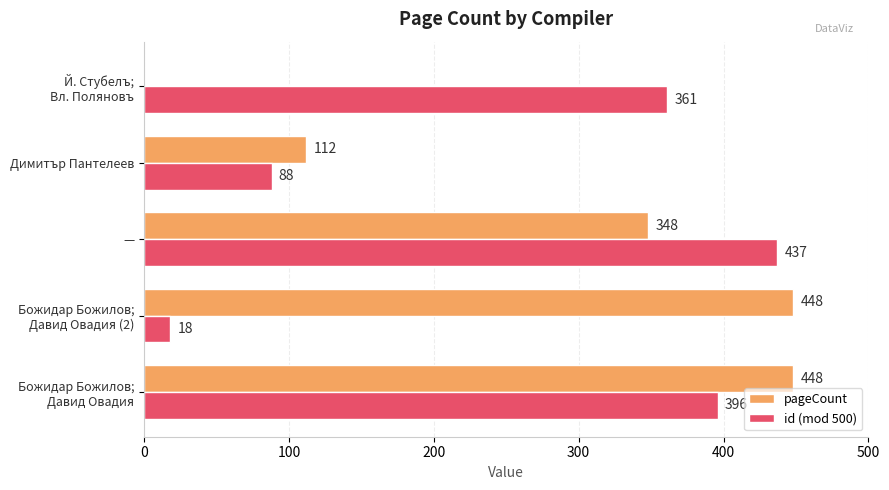

At which label is pageCount closest to 224?

Димитър Пантелеев